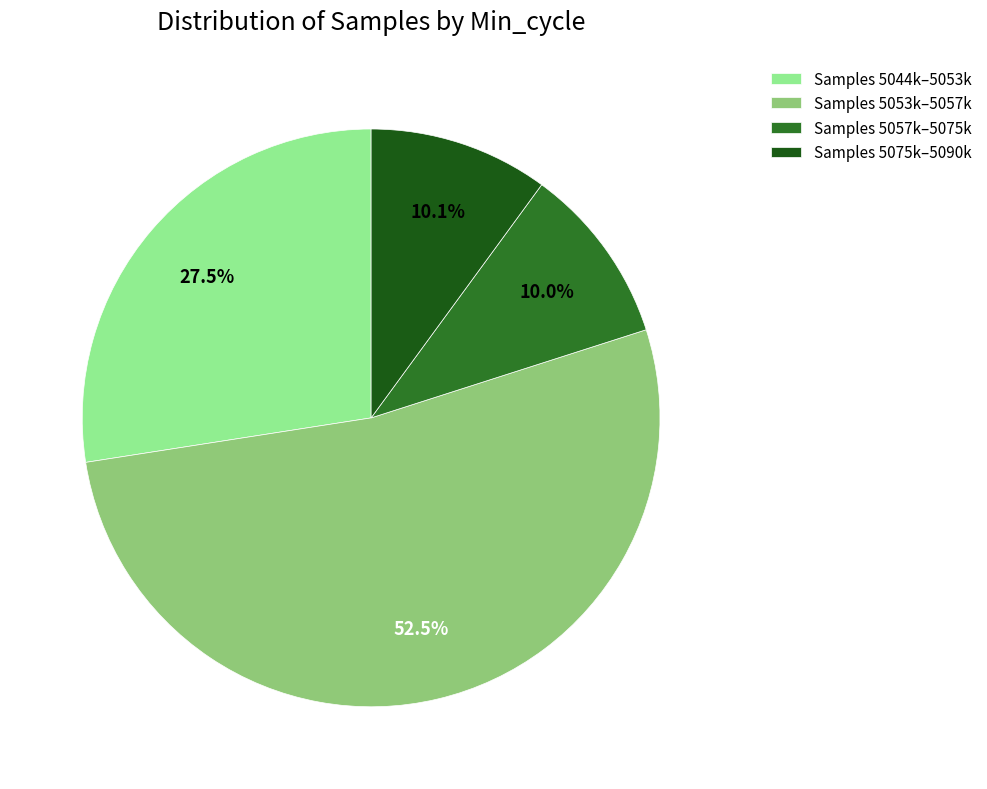

How many segments does this pie chart have?

4